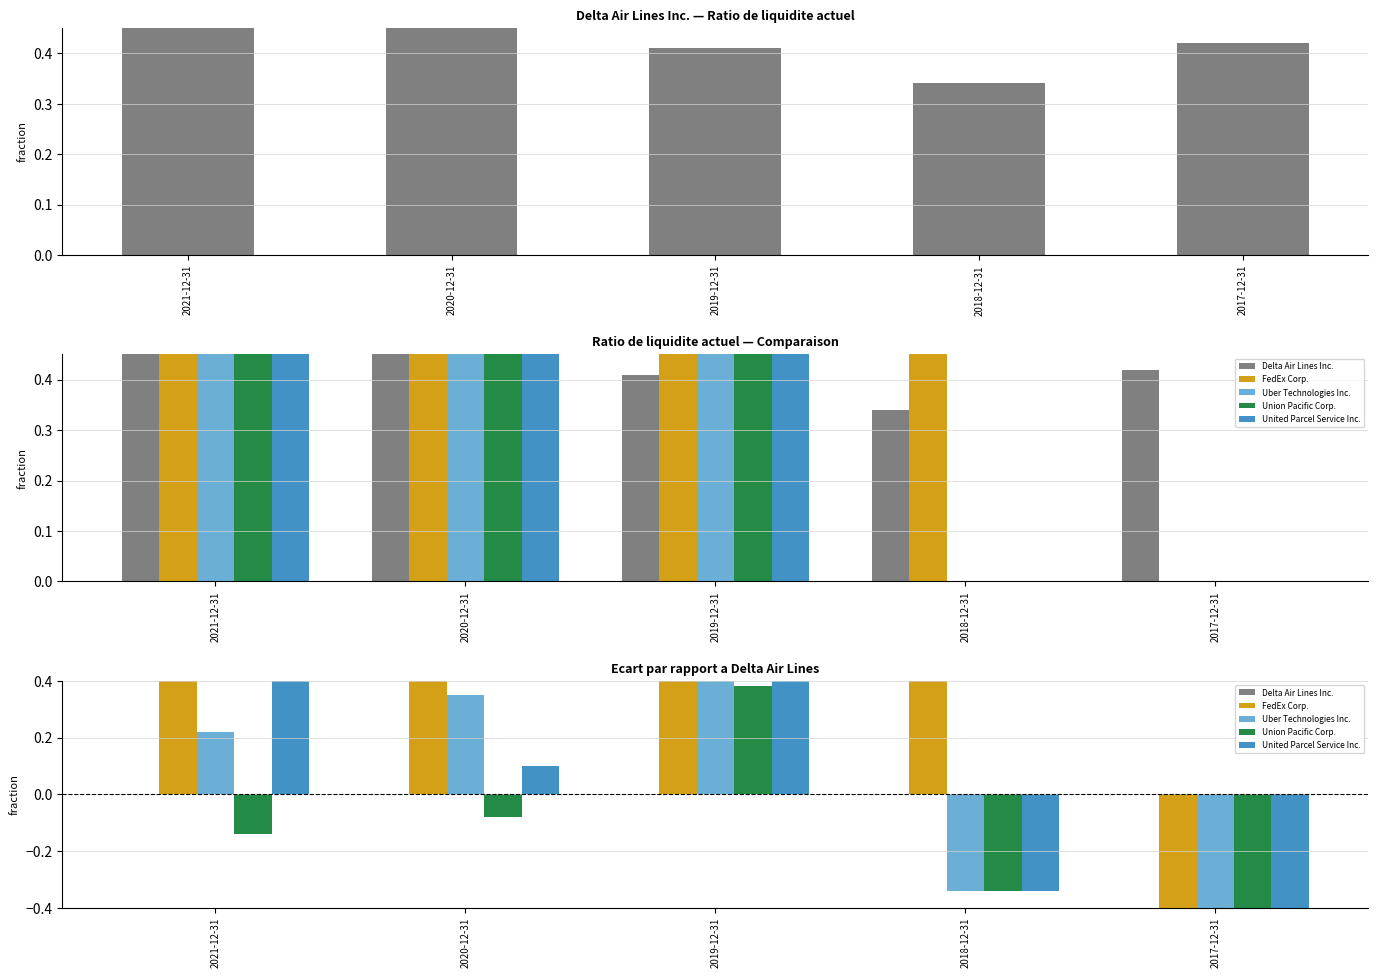

What is the difference between the second highest and minimum values in the United Parcel Service Inc. series?

1.1